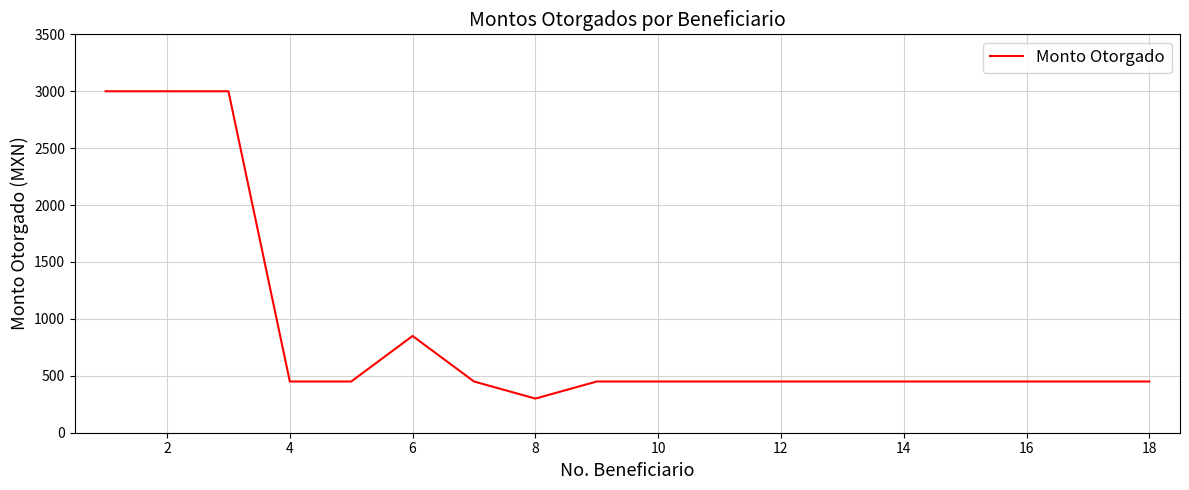

What is the difference between the maximum and minimum values?

2700